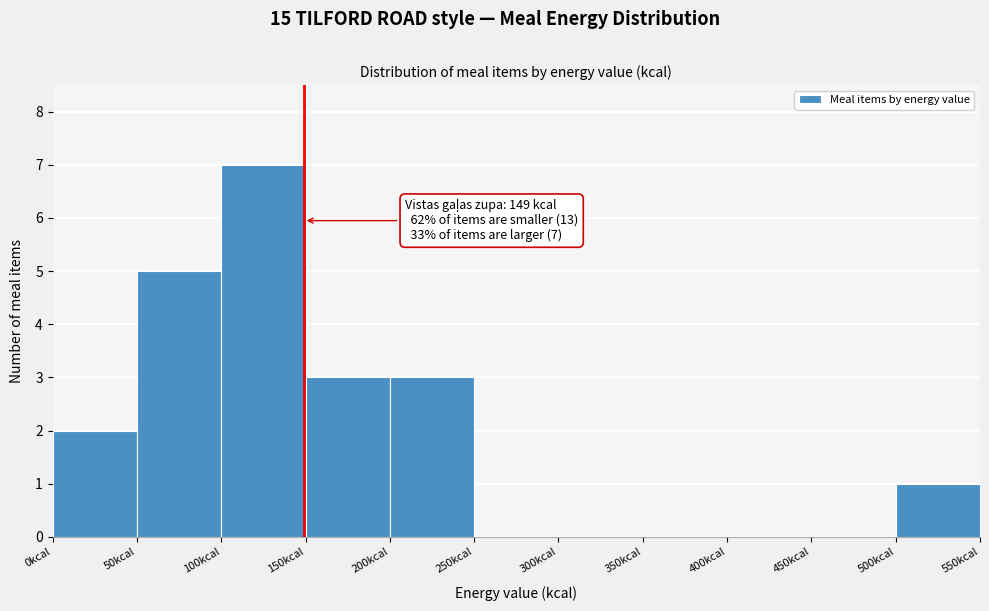

Over which range of the x-axis is the bar tallest?

100 to 150